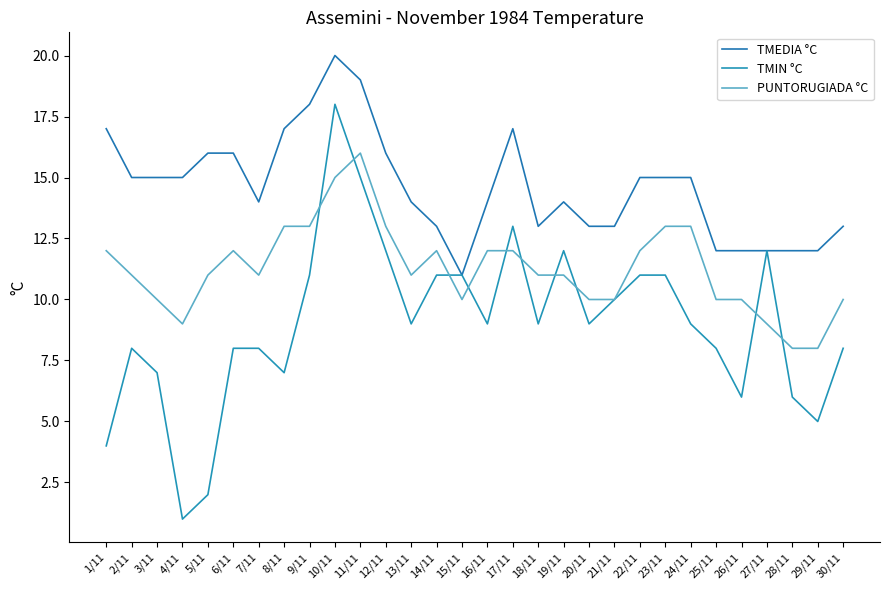

At which category does TMIN °C reach its first local valley?

4/11